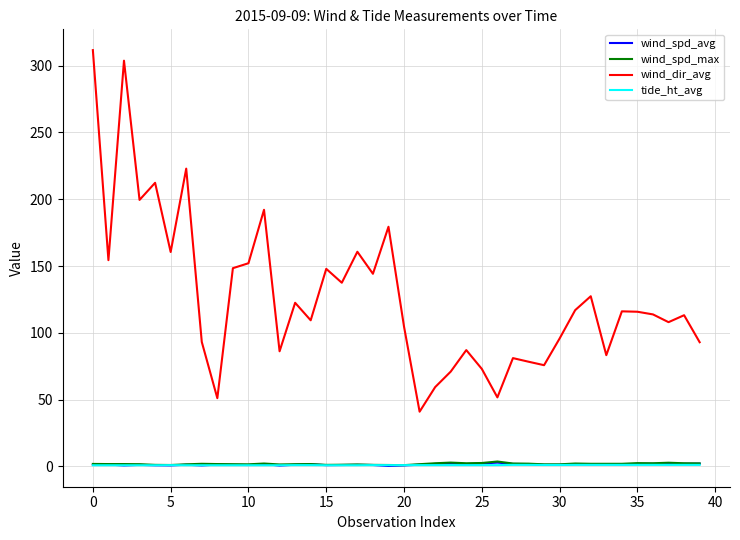

Which series has the largest range (max minus min)?

wind_dir_avg